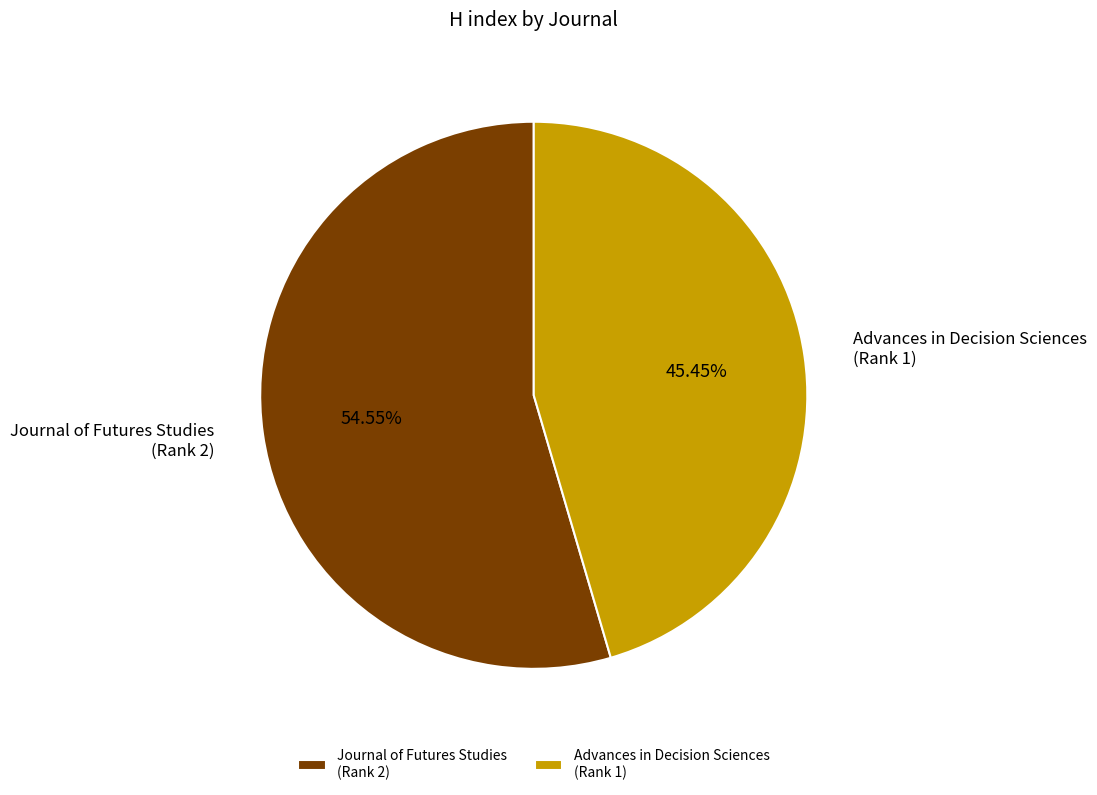

Rank the categories by value from lowest to highest.

Advances in Decision Sciences (Rank 1), Journal of Futures Studies (Rank 2)